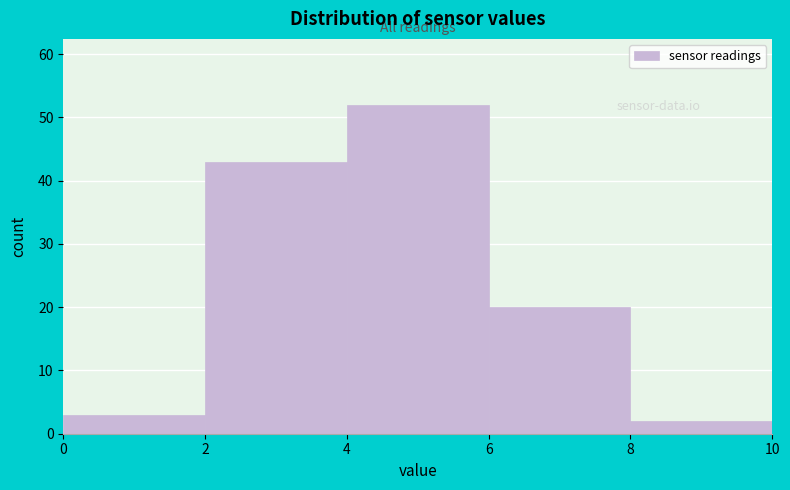

How tall is the bar that spans 4 to 6 on the x-axis? The values are not printed on the chart, so give them approximately, as read against the axis.

52